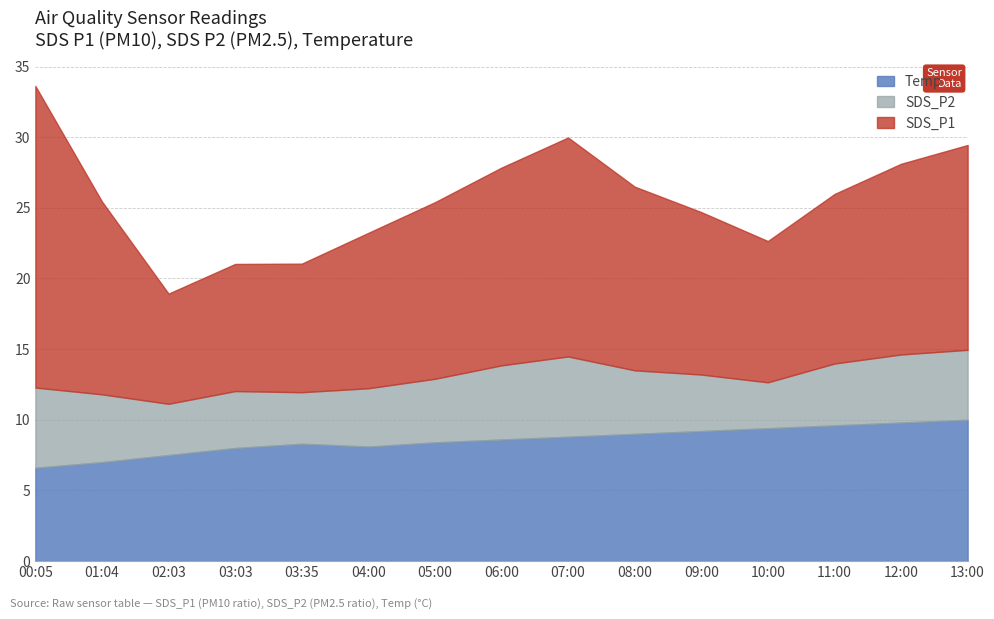

True or false: Temp has more than 2 points higher than both neighbors.

False